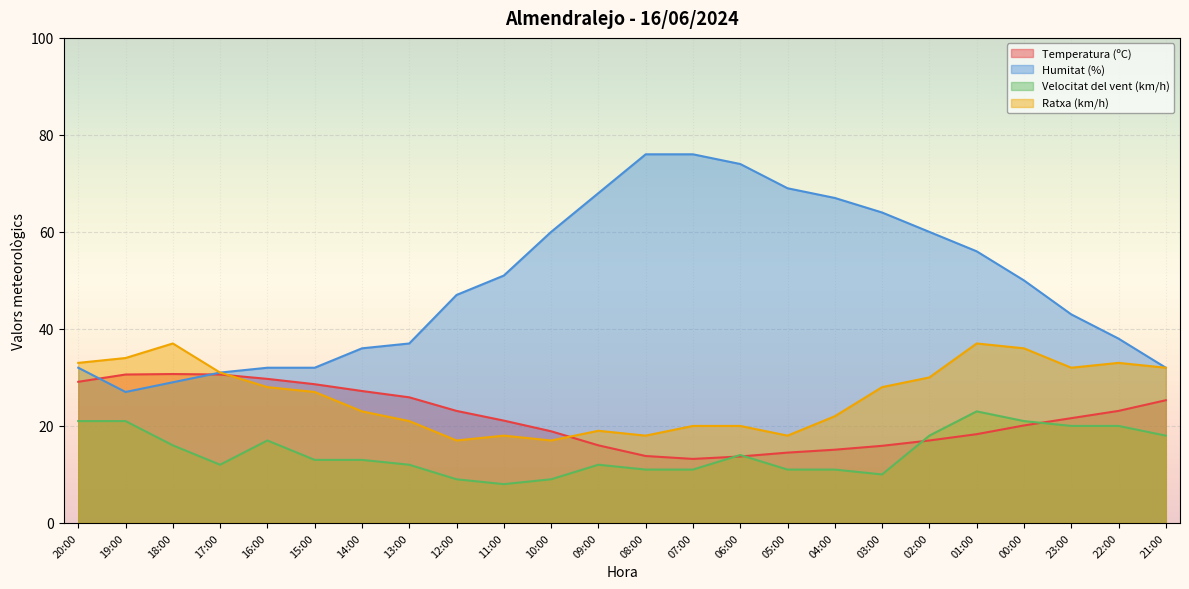

Which has a higher value, 16:00 or 09:00?

16:00